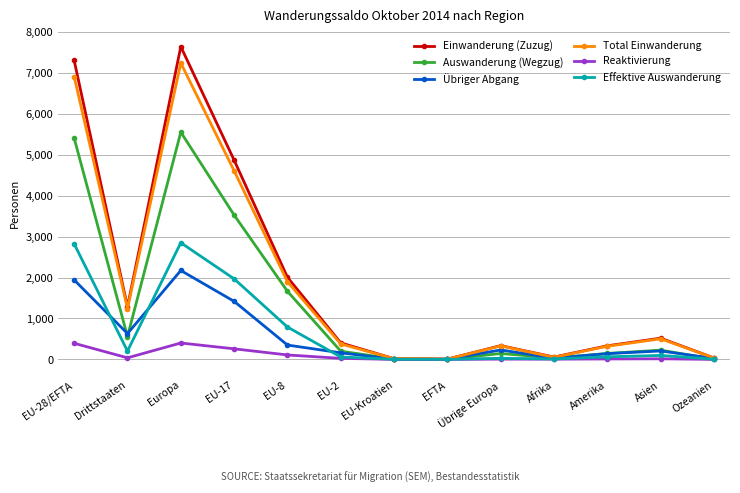

What is the spread (max minus min) of values at Afrika?

52